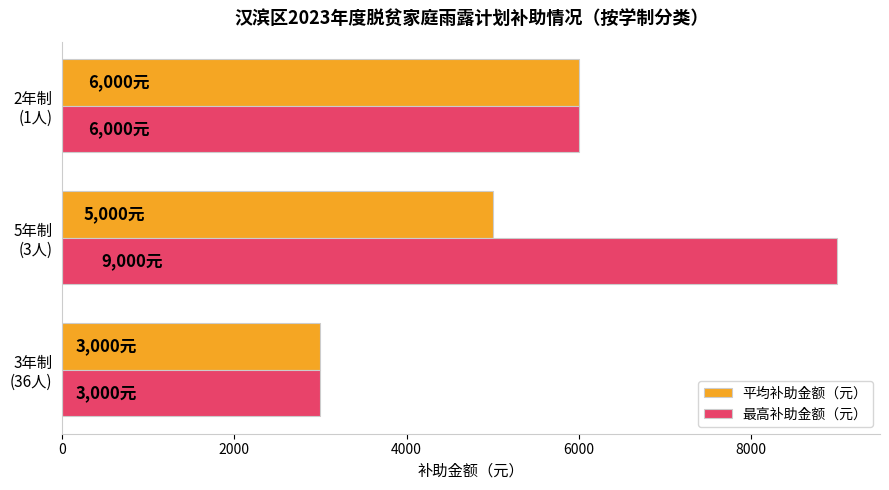

List the series in order of their overall mean, lowest first.

平均补助金额（元）, 最高补助金额（元）